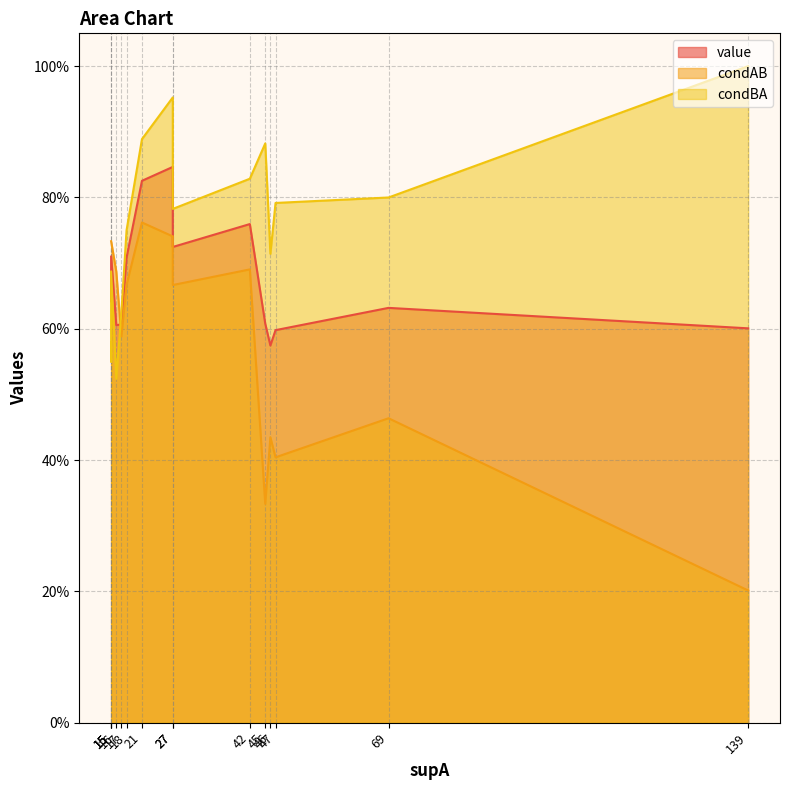

What is the maximum value for condBA?

1.0